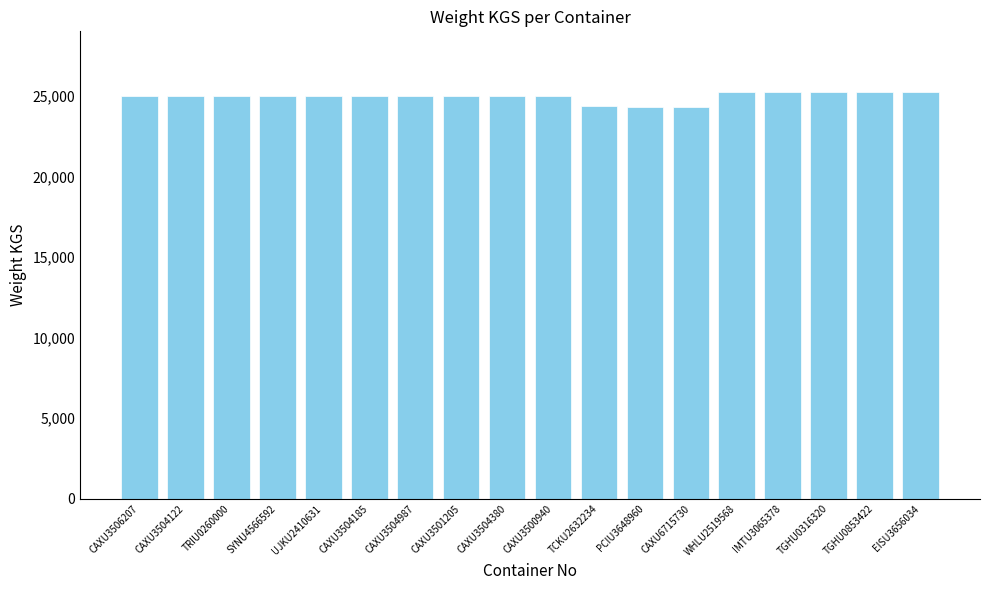

What is the value of the 2nd bar from the left?

25000